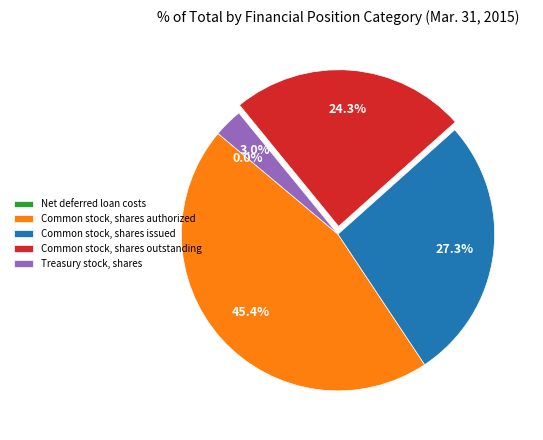

Does Common stock, shares issued represent more than half of the total?

No